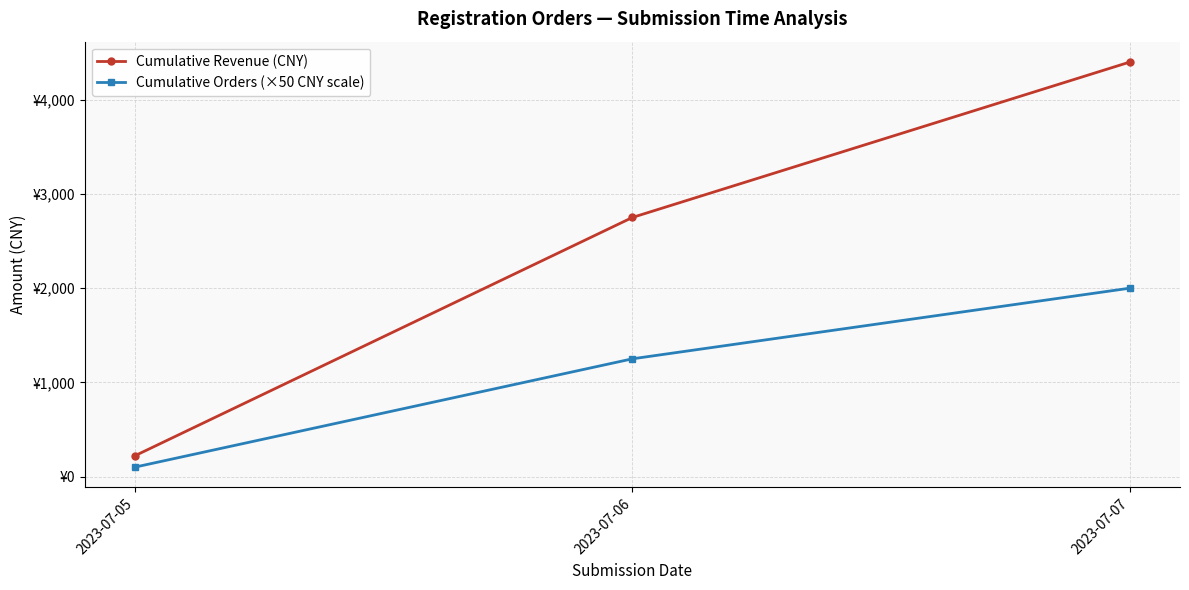

Does the chart have visible grid lines?

Yes